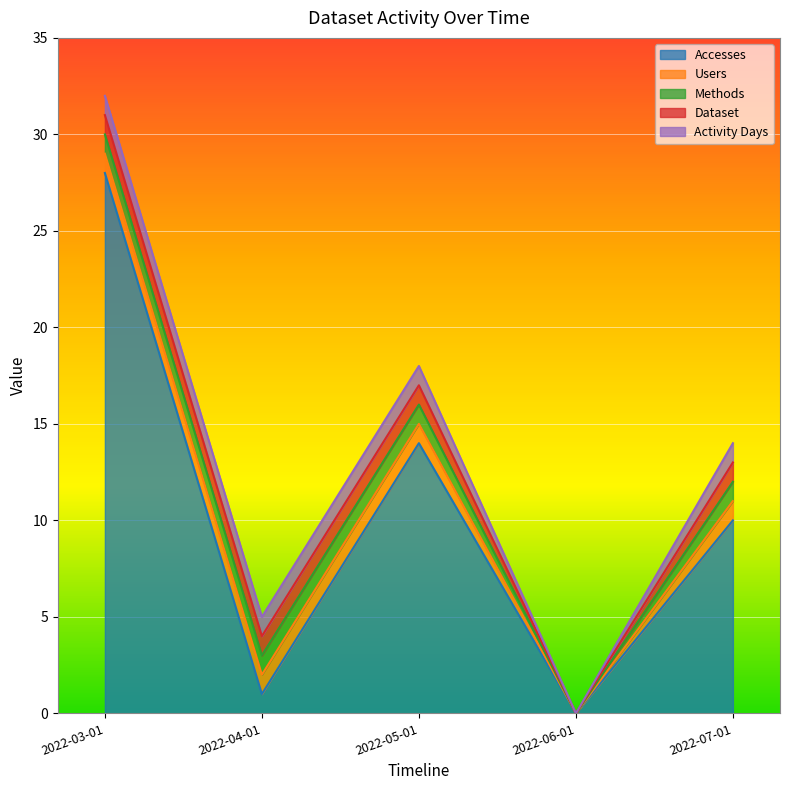

How many series are shown in this chart?

5